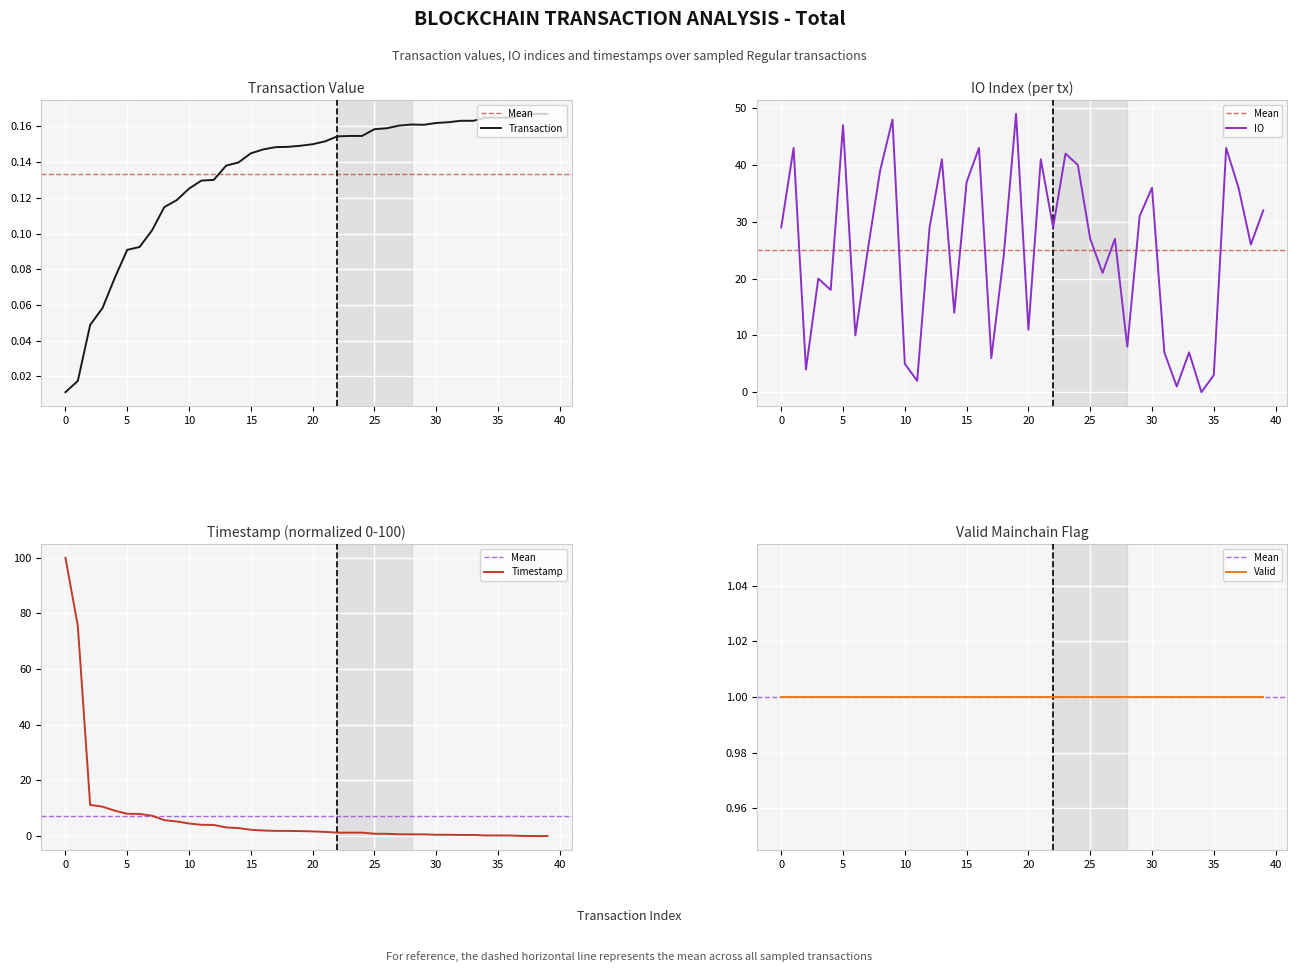

Is this an area chart (filled region under the line)?

No